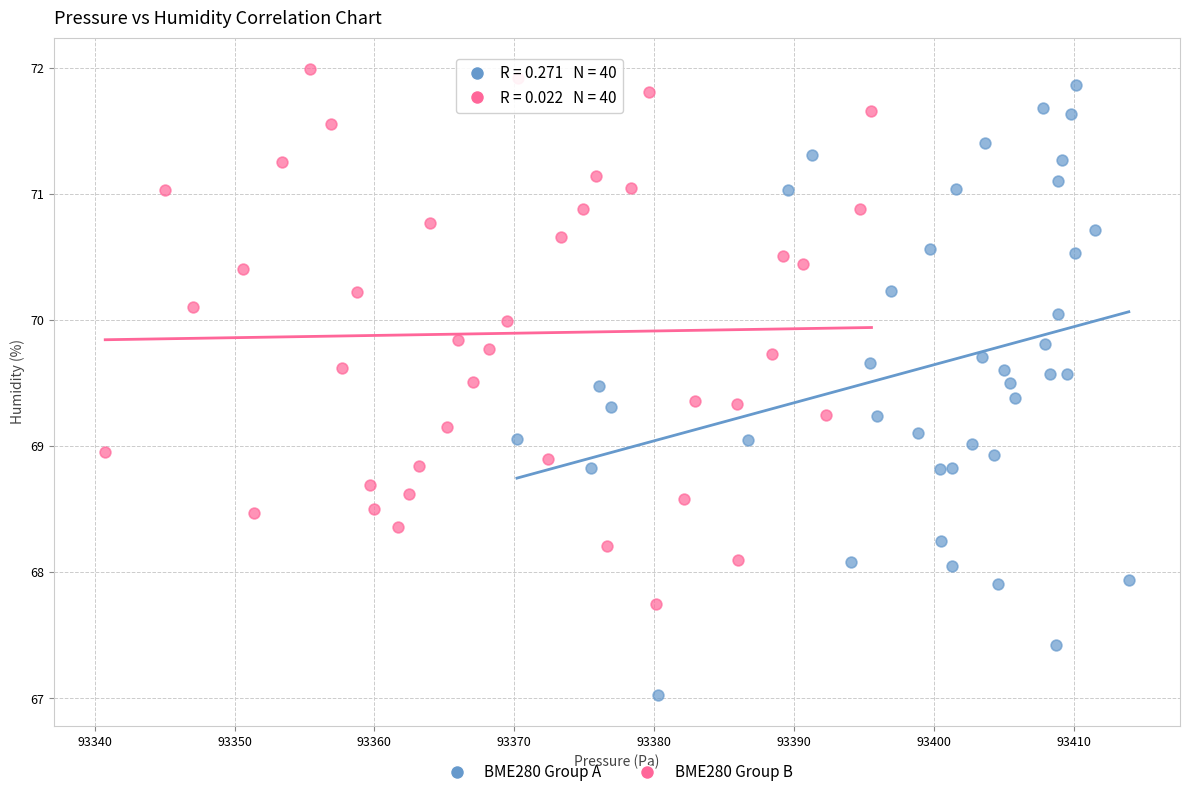

Which series reaches the maximum Y coordinate?

BME280 Group B